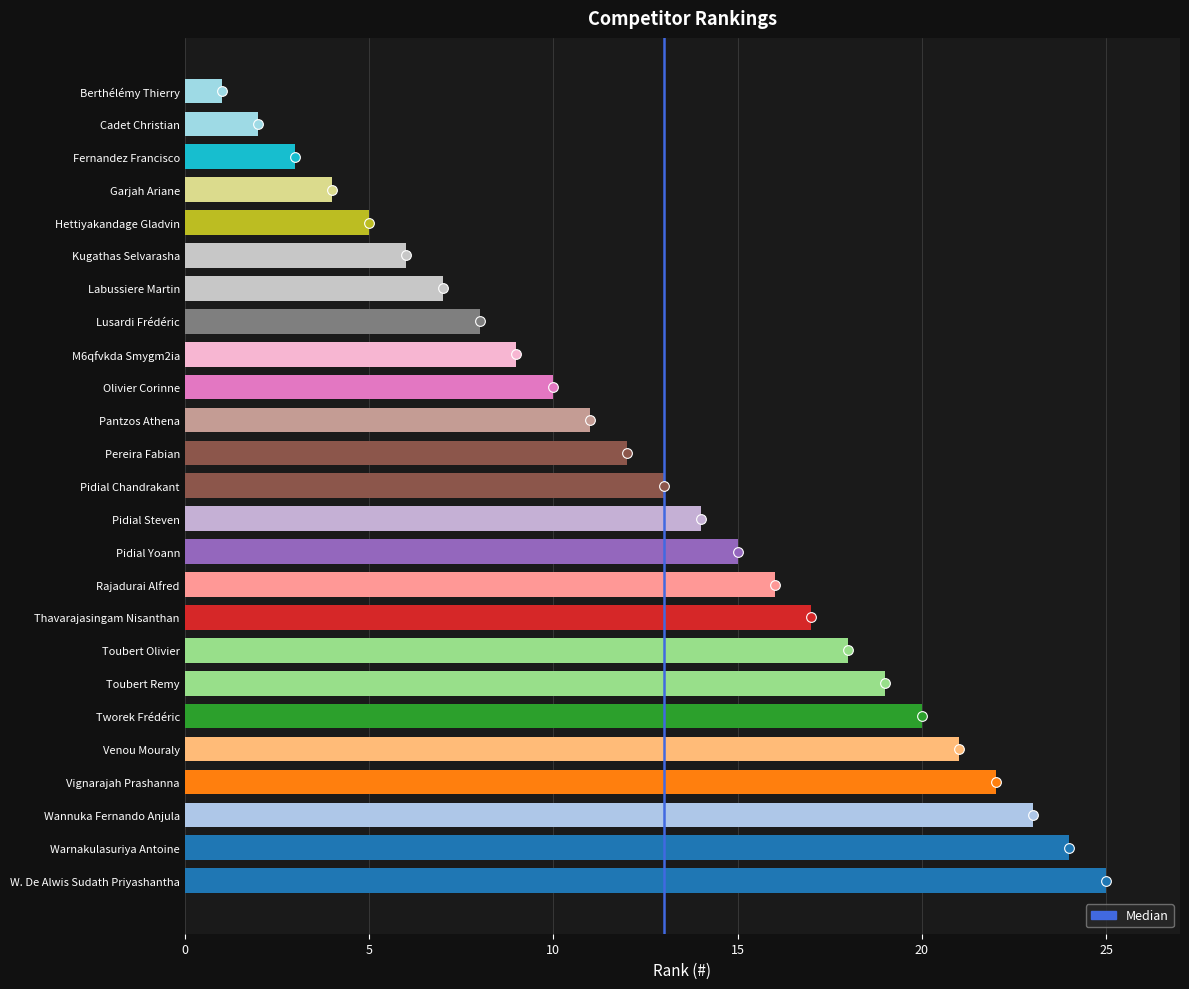

Reading bottom to top, list all the values displayed in this chart.

W. De Alwis Sudath Priyashantha=25	Warnakulasuriya Antoine=24	Wannuka Fernando Anjula=23	Vignarajah Prashanna=22	Venou Mouraly=21	Tworek Frédéric=20	Toubert Remy=19	Toubert Olivier=18	Thavarajasingam Nisanthan=17	Rajadurai Alfred=16	Pidial Yoann=15	Pidial Steven=14	Pidial Chandrakant=13	Pereira Fabian=12	Pantzos Athena=11	Olivier Corinne=10	M6qfvkda Smygm2ia=9	Lusardi Frédéric=8	Labussiere Martin=7	Kugathas Selvarasha=6	Hettiyakandage Gladvin=5	Garjah Ariane=4	Fernandez Francisco=3	Cadet Christian=2	Berthélémy Thierry=1